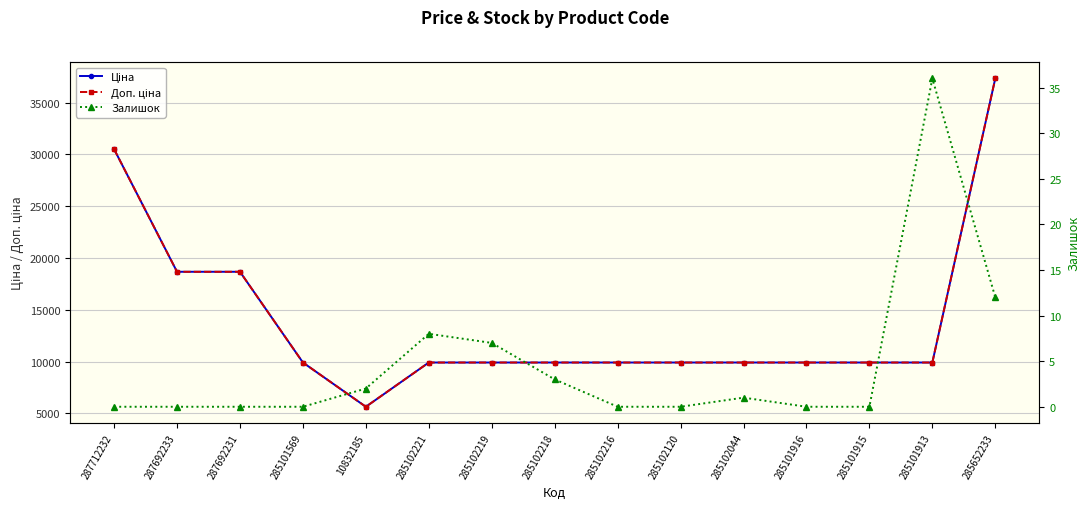

What is the label of the 14th point from the right?

287692233